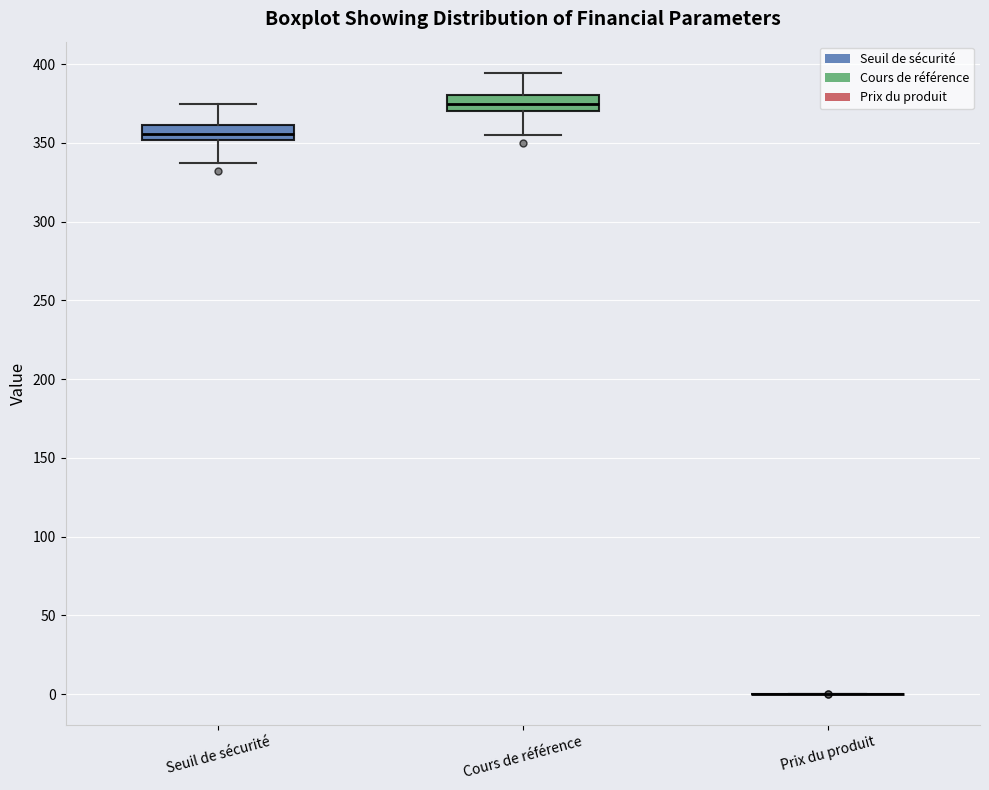

Reading left to right, read every box against the y-axis: the position of its median line, the range the box covers, and the ends of its whiskers. The values are not printed on the chart, so give them approximately, as read against the axis.

Seuil de sécurité: median 355, box 350 to 360, whiskers 335 to 375
Cours de référence: median 375, box 370 to 380, whiskers 355 to 395
Prix du produit: box collapsed to a line at 0, whiskers 0 to 0